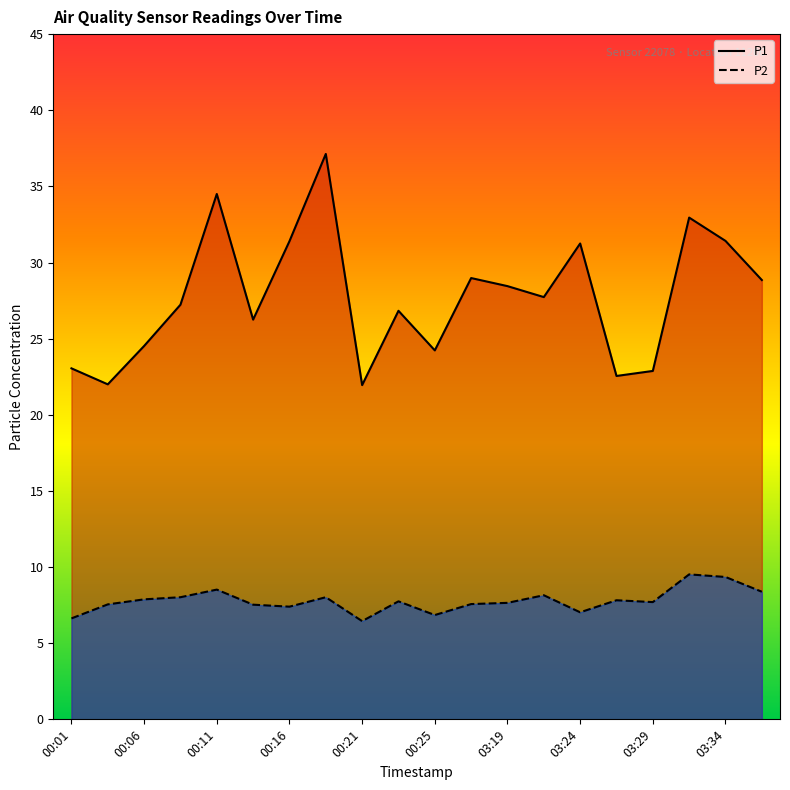

How many lines are shown in the chart?

2